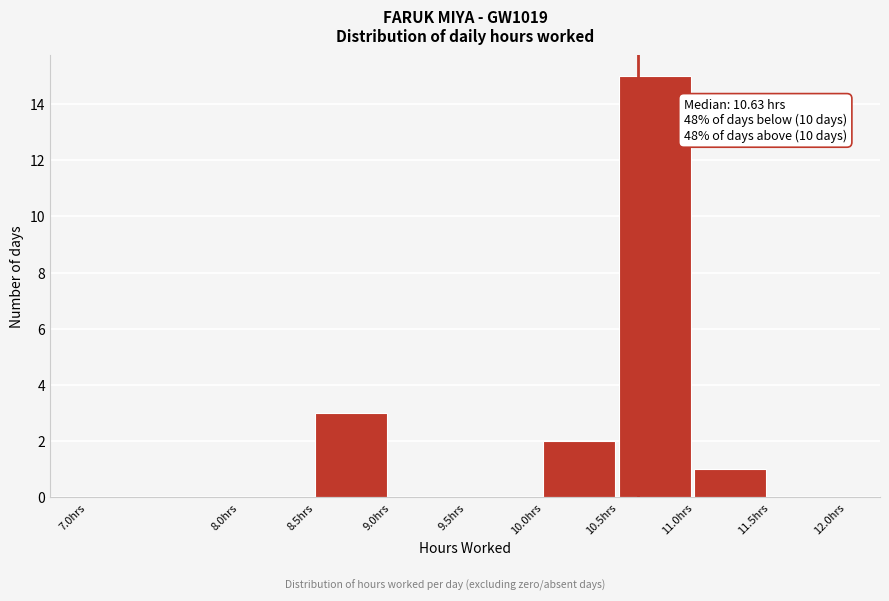

Over which range of the x-axis is the bar tallest?

10.5 to 11.0